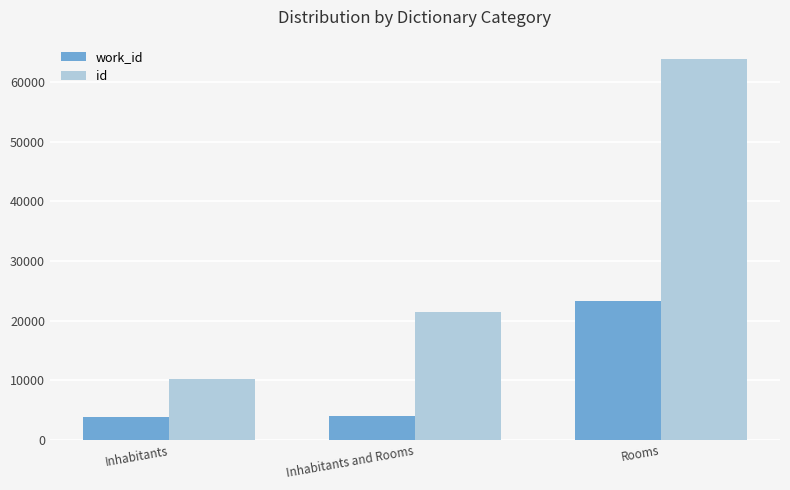

Count the number of categories in the chart.

3